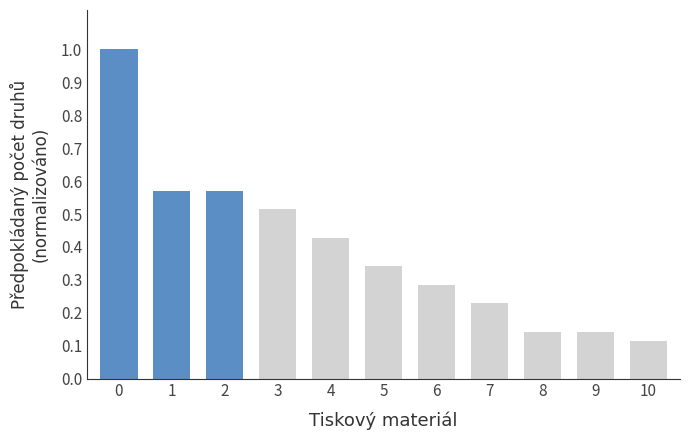

True or false: the data shows 0.4 at 0.

False